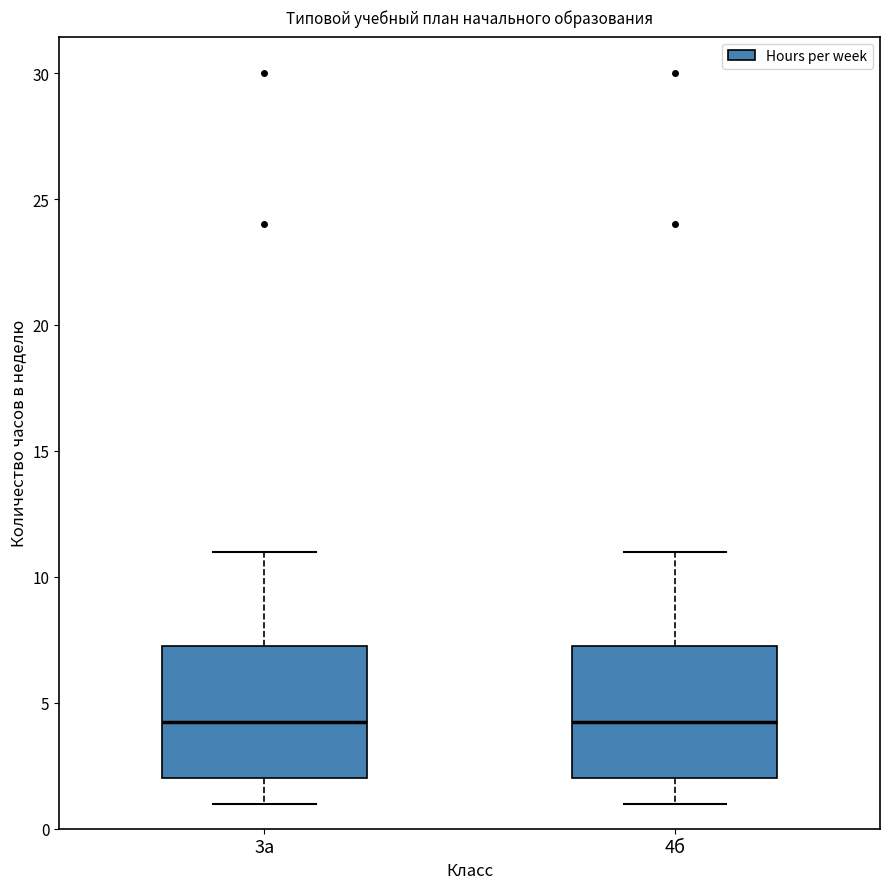

Reading left to right, read every box against the y-axis: the position of its median line, the range the box covers, and the ends of its whiskers. The values are not printed on the chart, so give them approximately, as read against the axis.

3а: median 4.5, box 2.0 to 7.5, whiskers 1.0 to 11.0
4б: median 4.5, box 2.0 to 7.5, whiskers 1.0 to 11.0